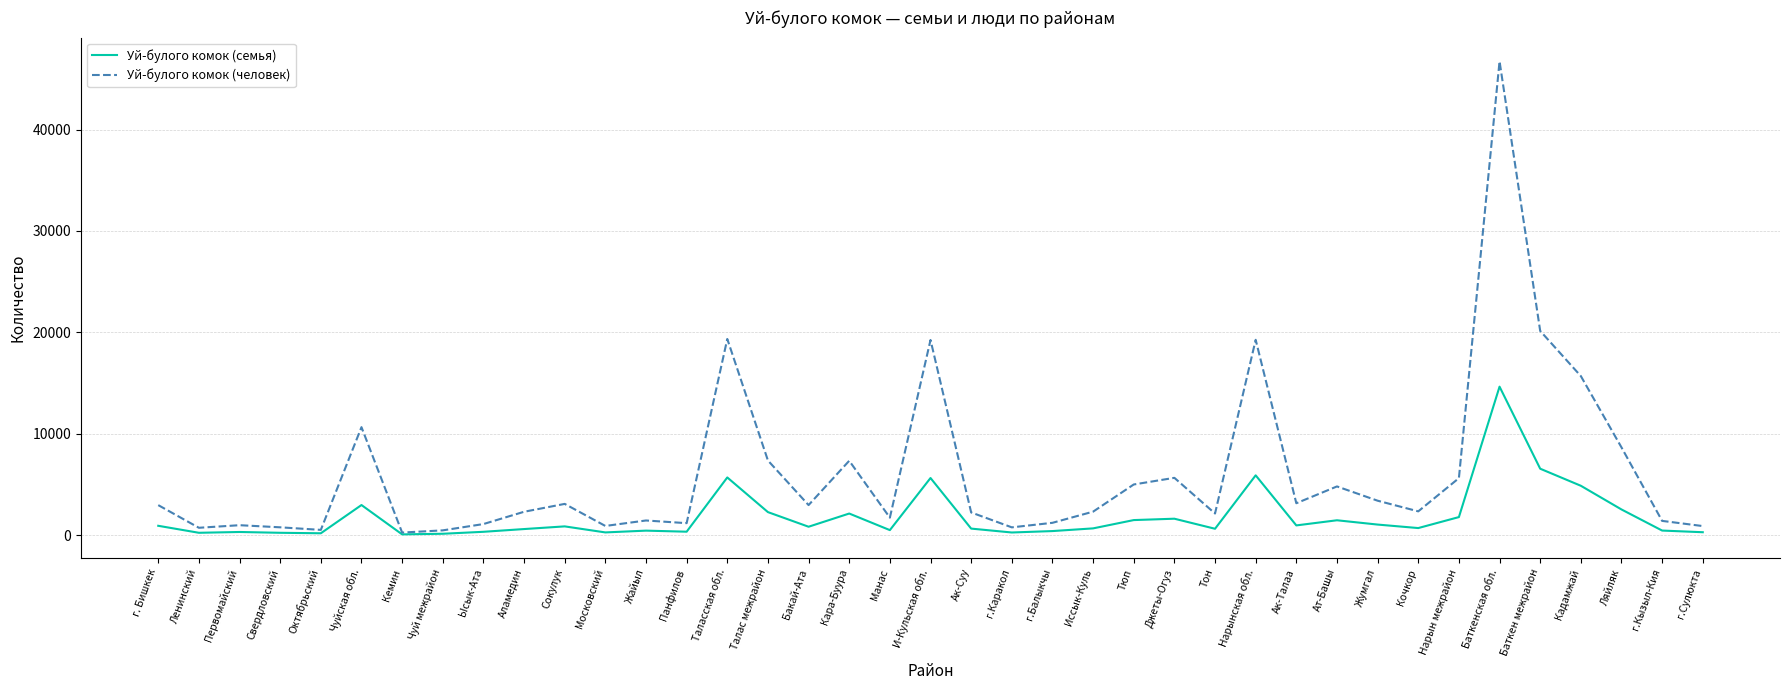

Which category has the highest value in the Уй-булого комок (человек) series?

Баткенская обл.